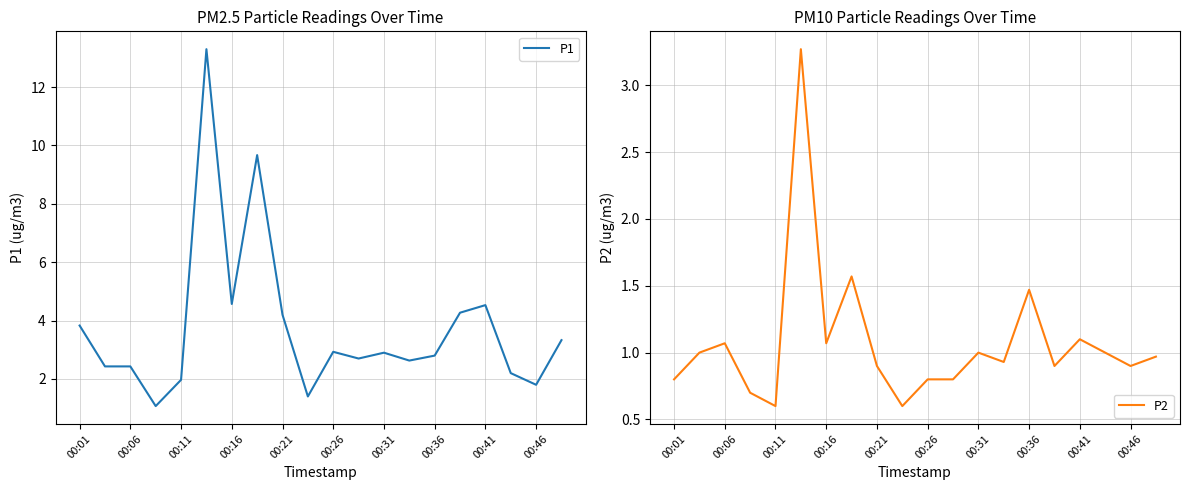

What is the minimum value for P1?

1.1